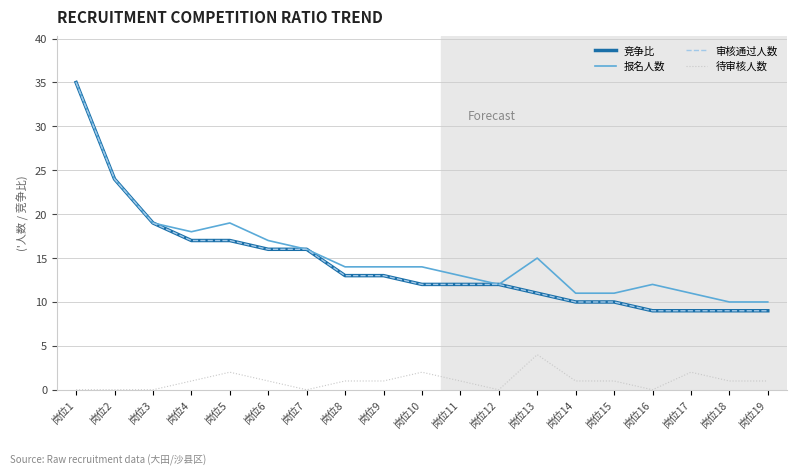

Reading left to right, extract all data points from this chart.

竞争比: 岗位1=35	岗位2=24	岗位3=19	岗位4=17	岗位5=17	岗位6=16	岗位7=16	岗位8=13	岗位9=13	岗位10=12	岗位11=12	岗位12=12	岗位13=11	岗位14=10	岗位15=10	岗位16=9	岗位17=9	岗位18=9	岗位19=9
报名人数: 岗位1=35	岗位2=24	岗位3=19	岗位4=18	岗位5=19	岗位6=17	岗位7=16	岗位8=14	岗位9=14	岗位10=14	岗位11=13	岗位12=12	岗位13=15	岗位14=11	岗位15=11	岗位16=12	岗位17=11	岗位18=10	岗位19=10
审核通过人数: 岗位1=35	岗位2=24	岗位3=19	岗位4=17	岗位5=17	岗位6=16	岗位7=16	岗位8=13	岗位9=13	岗位10=12	岗位11=12	岗位12=12	岗位13=11	岗位14=10	岗位15=10	岗位16=9	岗位17=9	岗位18=9	岗位19=9
待审核人数: 岗位1=0	岗位2=0	岗位3=0	岗位4=1	岗位5=2	岗位6=1	岗位7=0	岗位8=1	岗位9=1	岗位10=2	岗位11=1	岗位12=0	岗位13=4	岗位14=1	岗位15=1	岗位16=0	岗位17=2	岗位18=1	岗位19=1